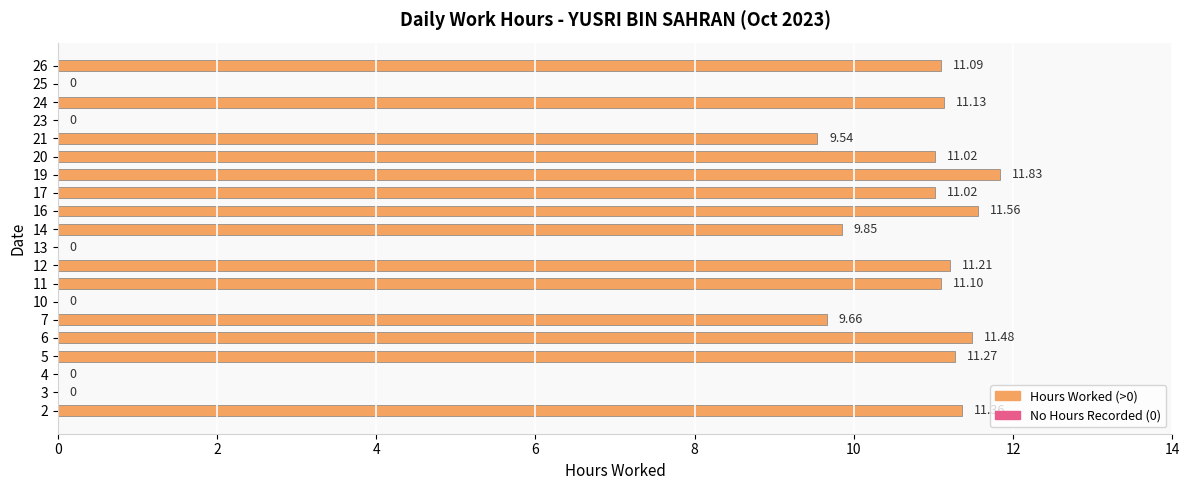

Are the bars horizontal?

Yes